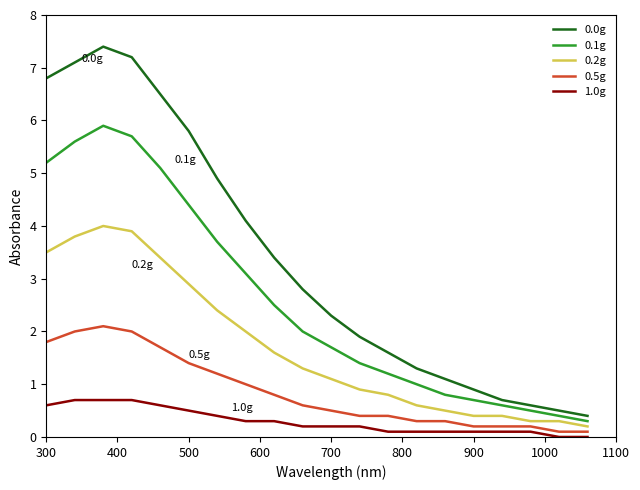

How many categories are shown in the chart?

20